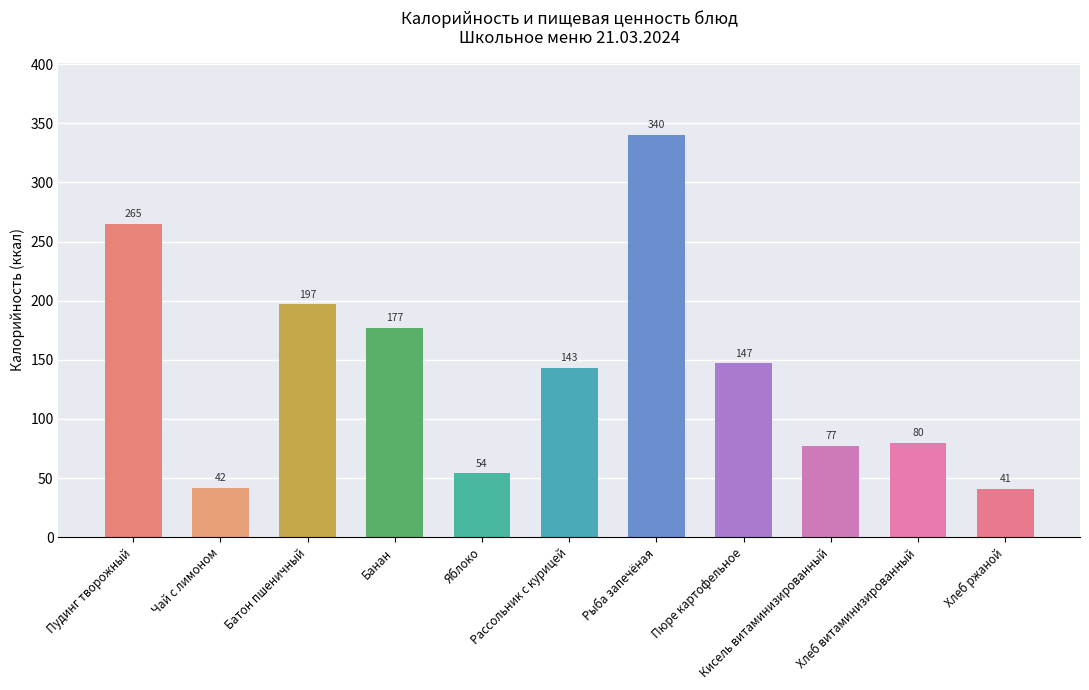

What is the difference between the maximum and minimum values?

299